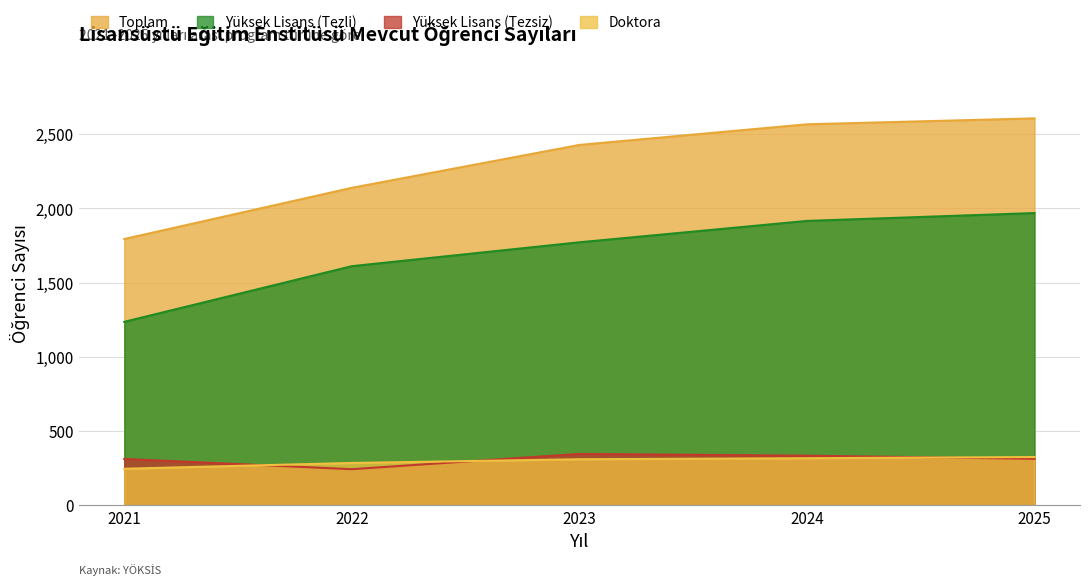

What is the sum of all Doktora values?

1483